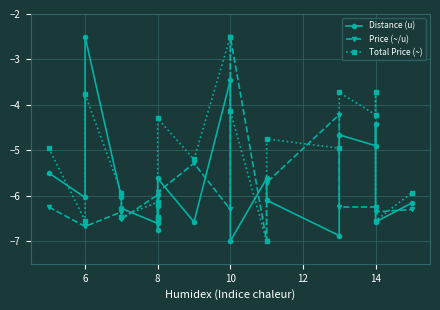

Which series has the largest total across all categories?

Total Price (~)